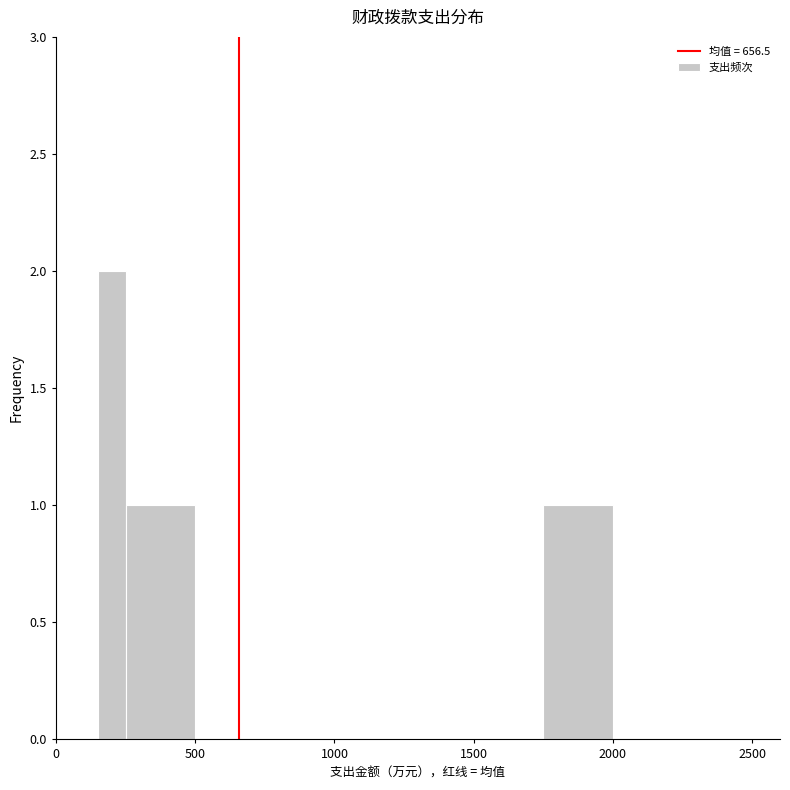

Around what value on the x-axis is the tallest bar? Give the approximate position of its centre, as read against the axis.

200